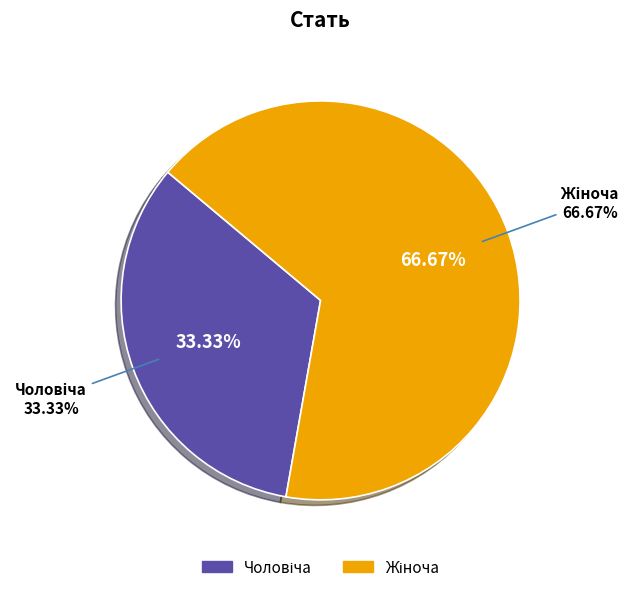

Count the number of slices in the pie.

2